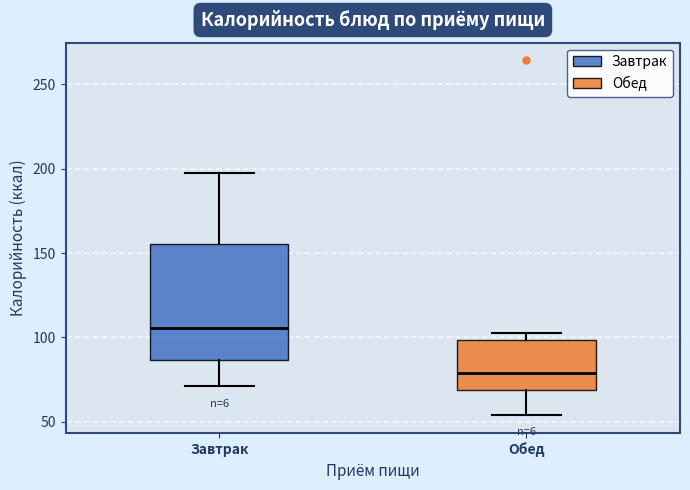

Which box is the tallest, from its lower edge to its upper edge?

Завтрак